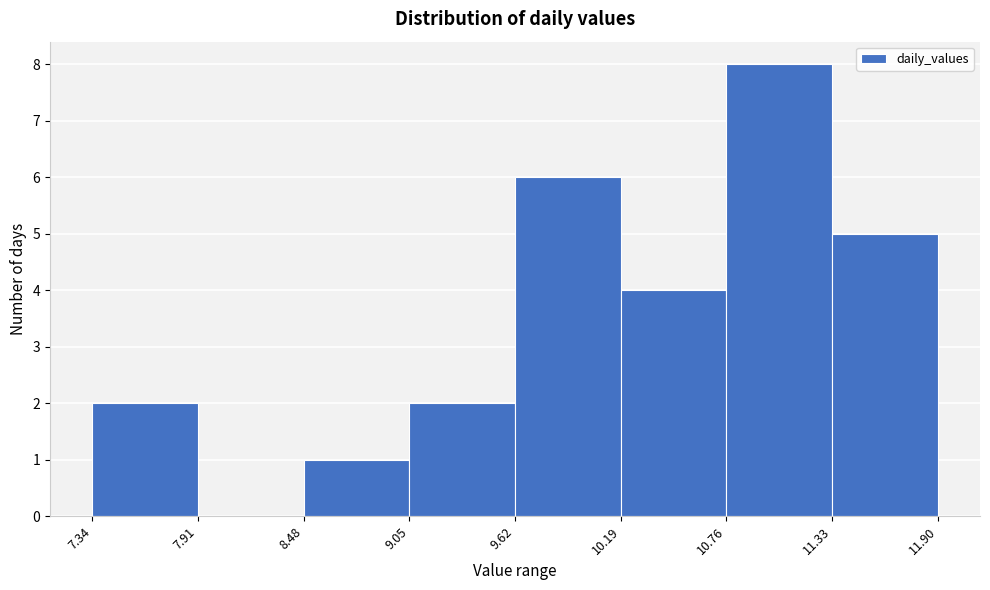

Reading left to right, list every bar in this chart as the range it spans on the x-axis followed by its height. The values are not printed on the chart, so give them approximately, as read against the axis.

7.34 to 7.91: 2
7.91 to 8.48: 0
8.48 to 9.05: 1
9.05 to 9.62: 2
9.62 to 10.19: 6
10.19 to 10.76: 4
10.76 to 11.33: 8
11.33 to 11.90: 5